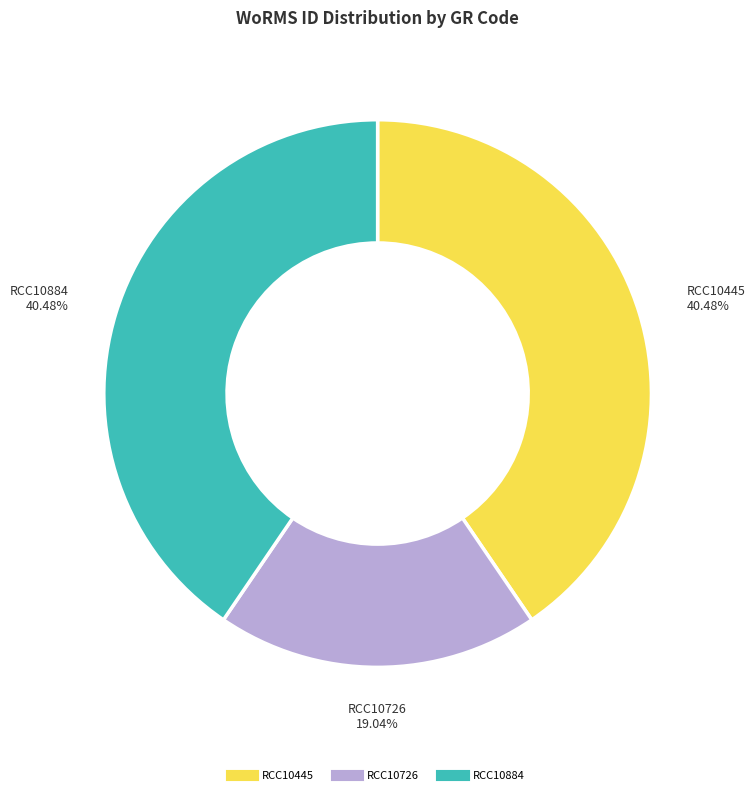

What percentage is the RCC10726 slice, to the nearest percent?

19%